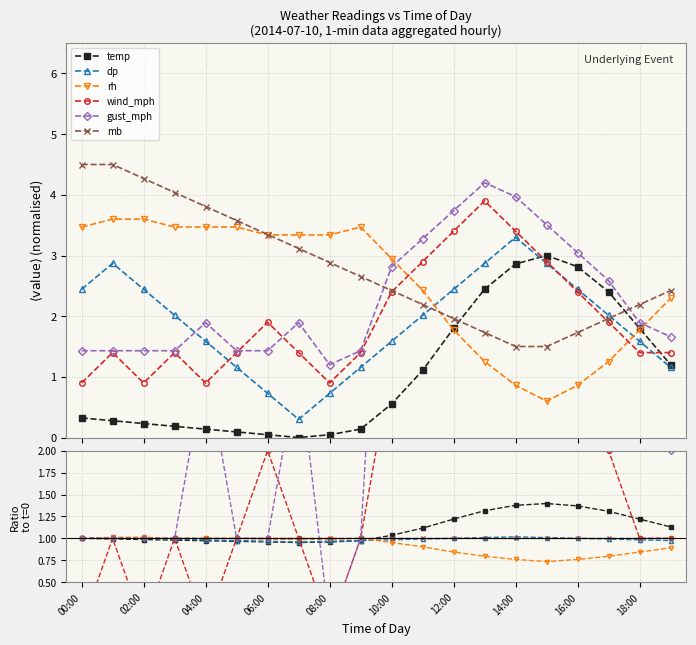

True or false: temp has more than 1 interior local peaks.

False